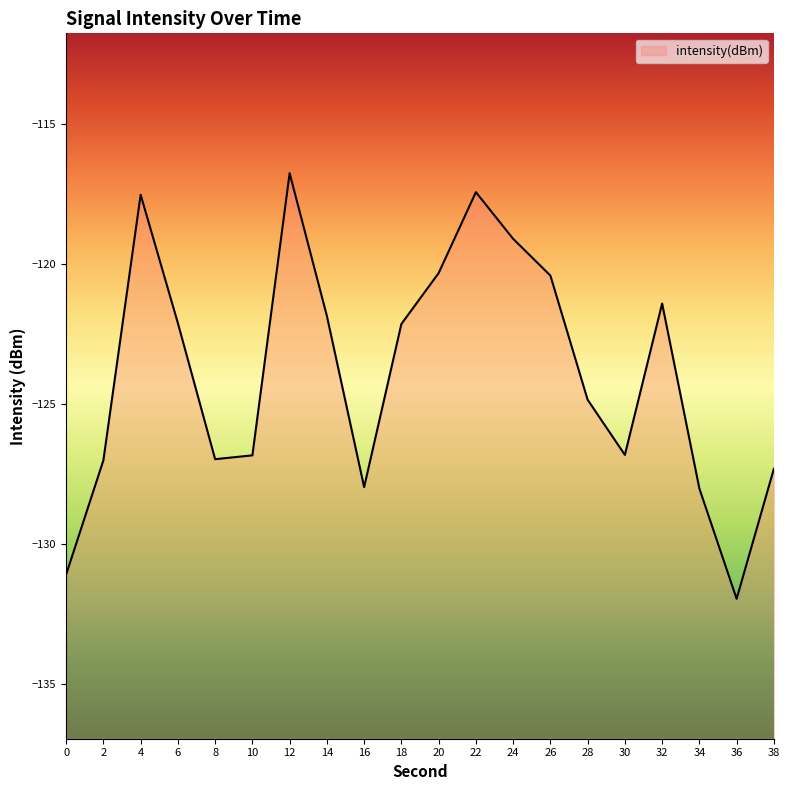

How many points are higher than both their immediate neighbors (excluding endpoints)?

4